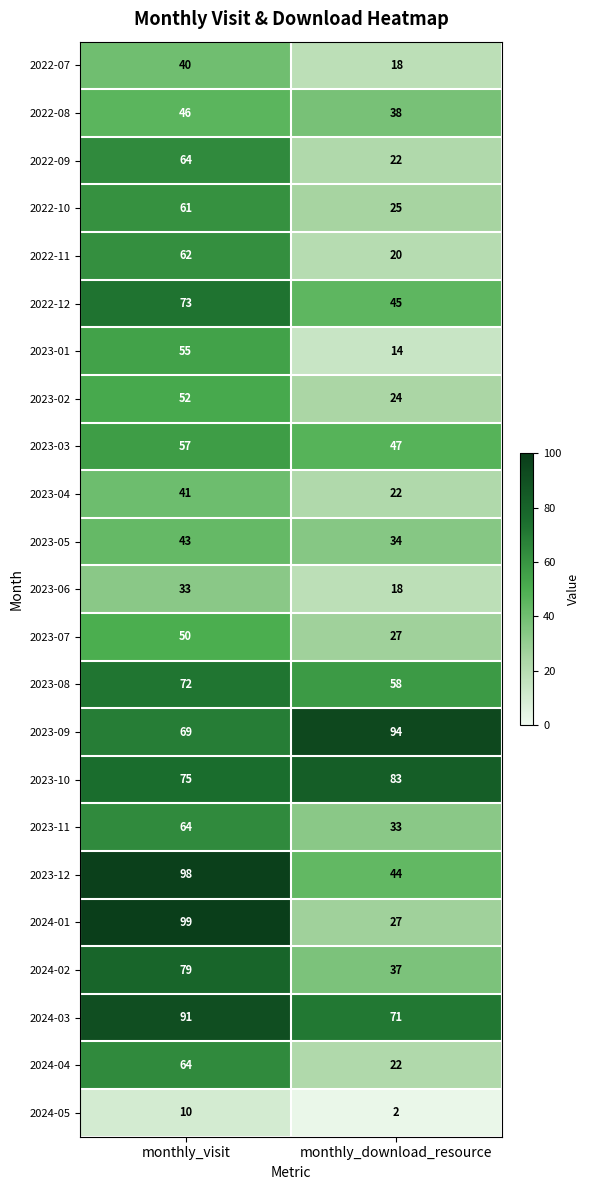

Which series has the widest spread of values?

2024-01